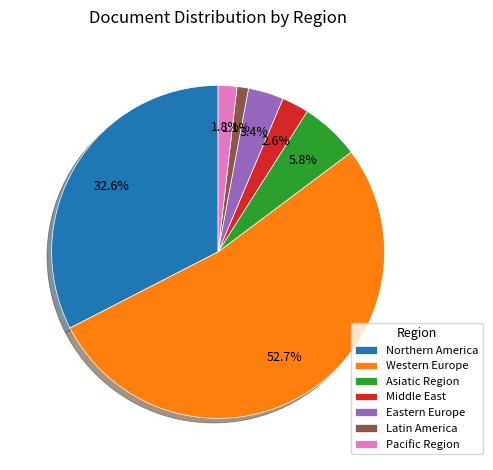

To the nearest percent, what is the average slice percentage?

14%